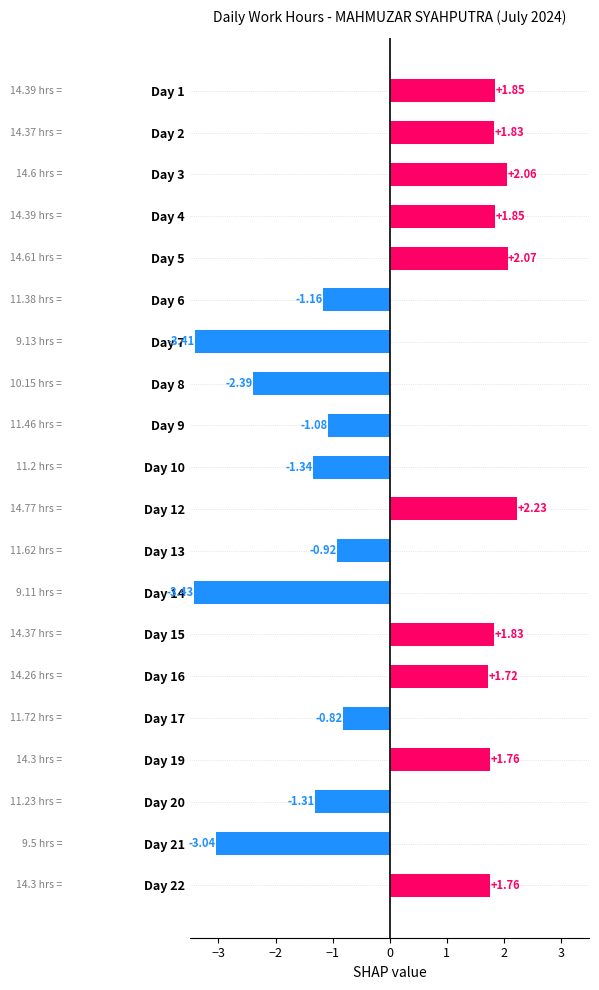

What is the sum of the values at Day 14 and Day 3?

-1.4